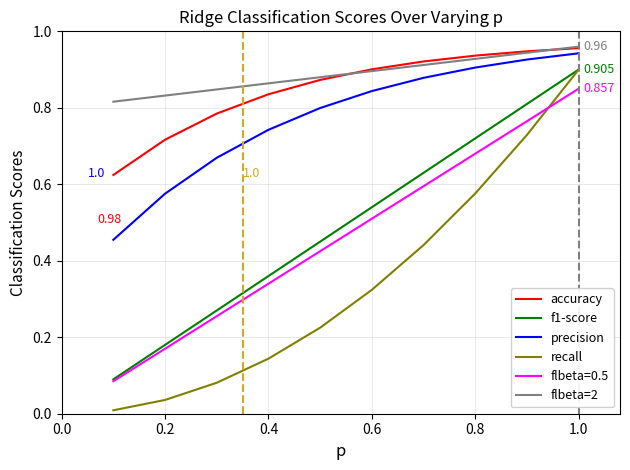

True or false: recall has more than 2 interior local peaks.

False